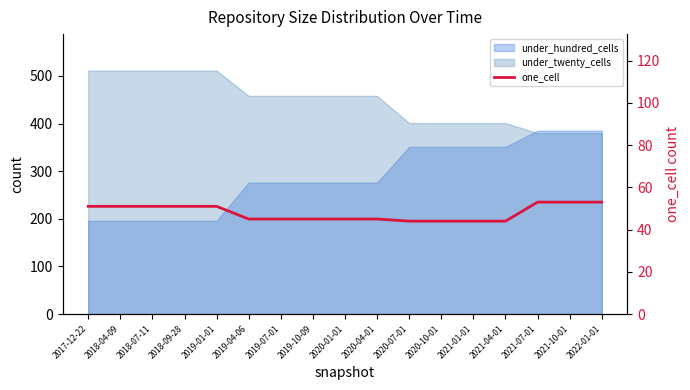

What is the average value?

48